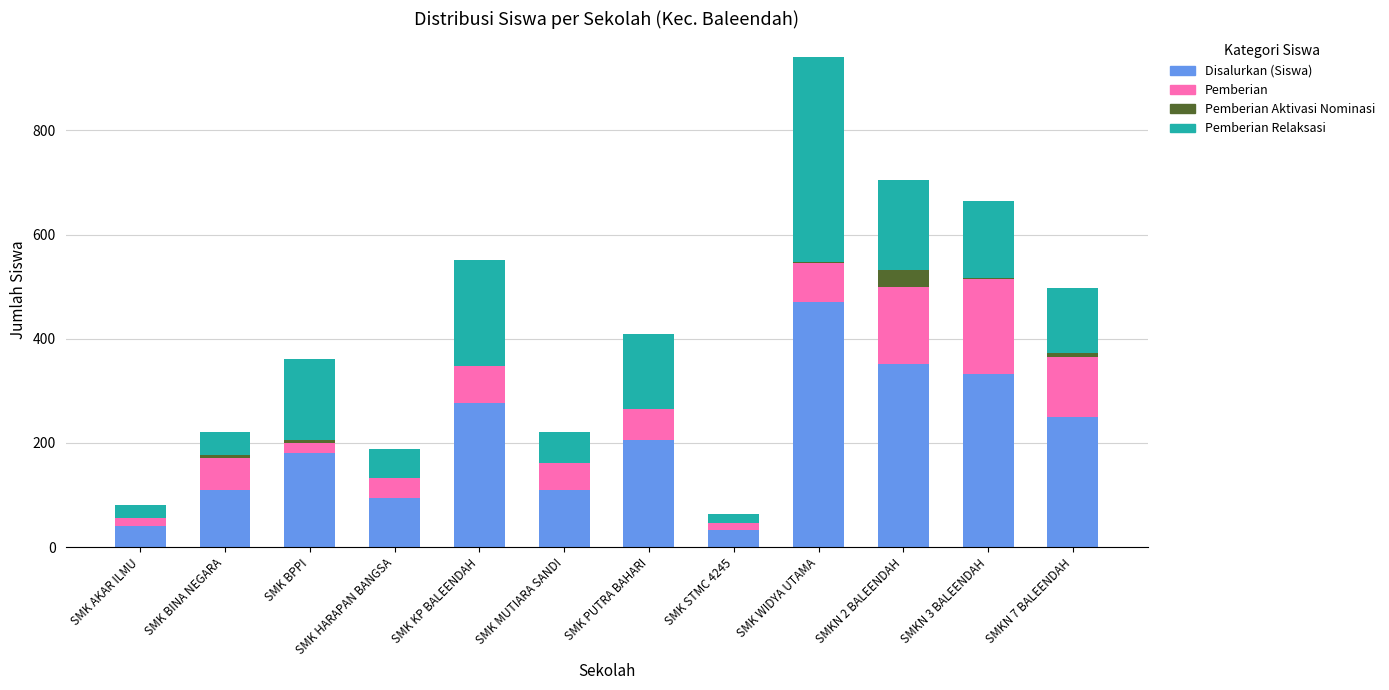

Which category has the highest value in the Disalurkan (Siswa) series?

SMK WIDYA UTAMA